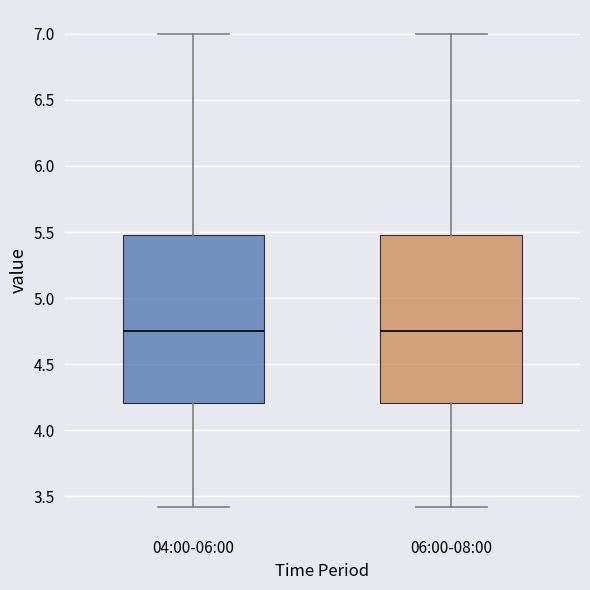

Reading left to right, transcribe this box plot: for each box, give where its median line is, the range the box spans, and where its two whiskers end, as read against the y-axis. The values are not printed on the chart, so give them approximately, as read against the axis.

04:00-06:00: median 4.75, box 4.20 to 5.50, whiskers 3.40 to 7.00
06:00-08:00: median 4.75, box 4.20 to 5.50, whiskers 3.40 to 7.00